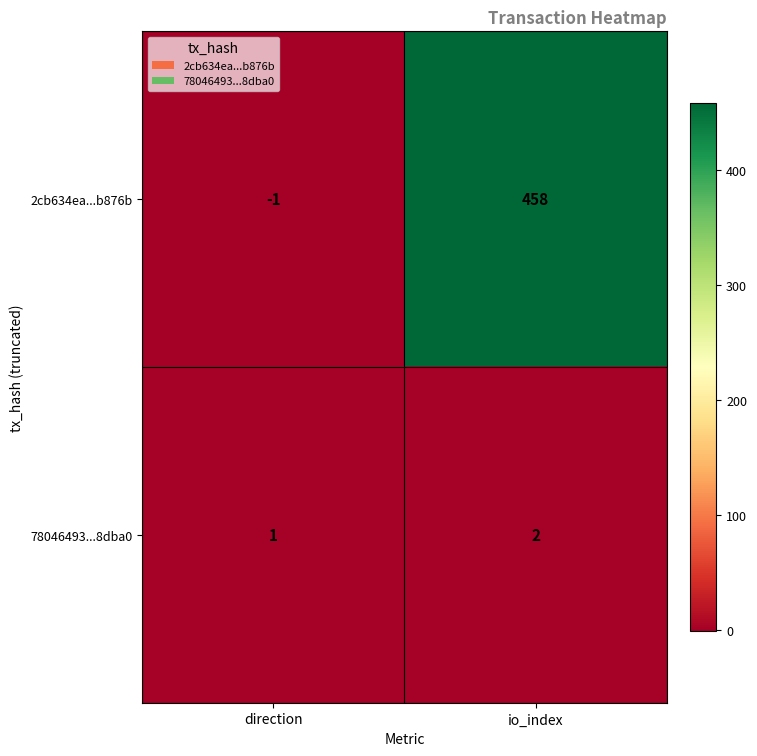

What is the spread (max minus min) of values at io_index?

456